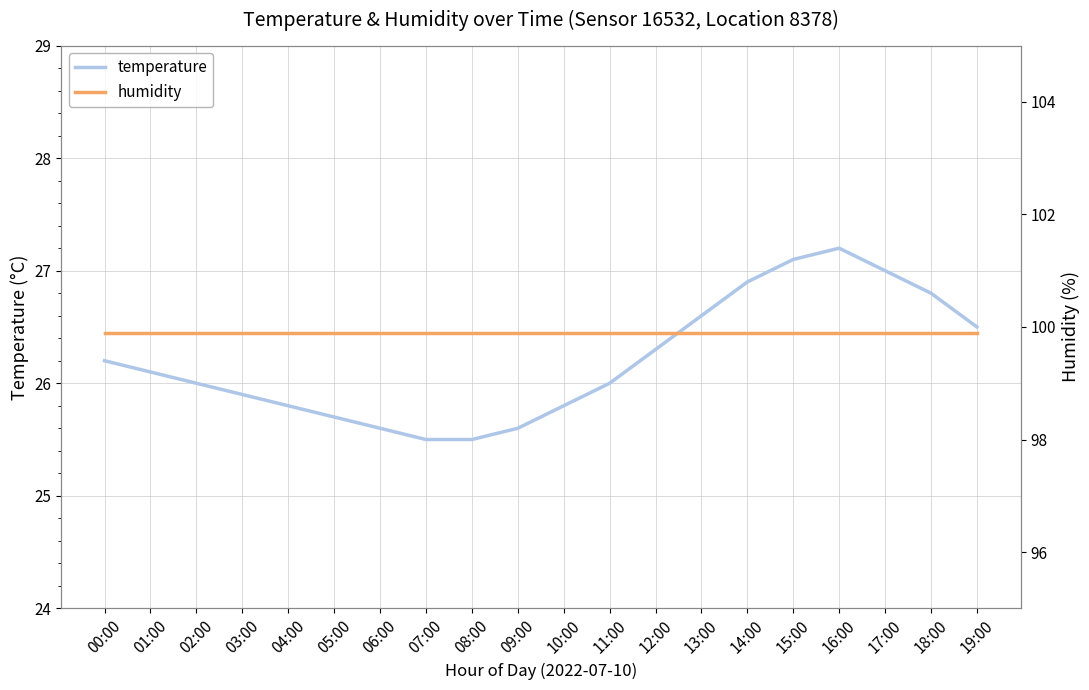

Is the value of temperature at 10:00 greater than the value of humidity at 00:00?

No